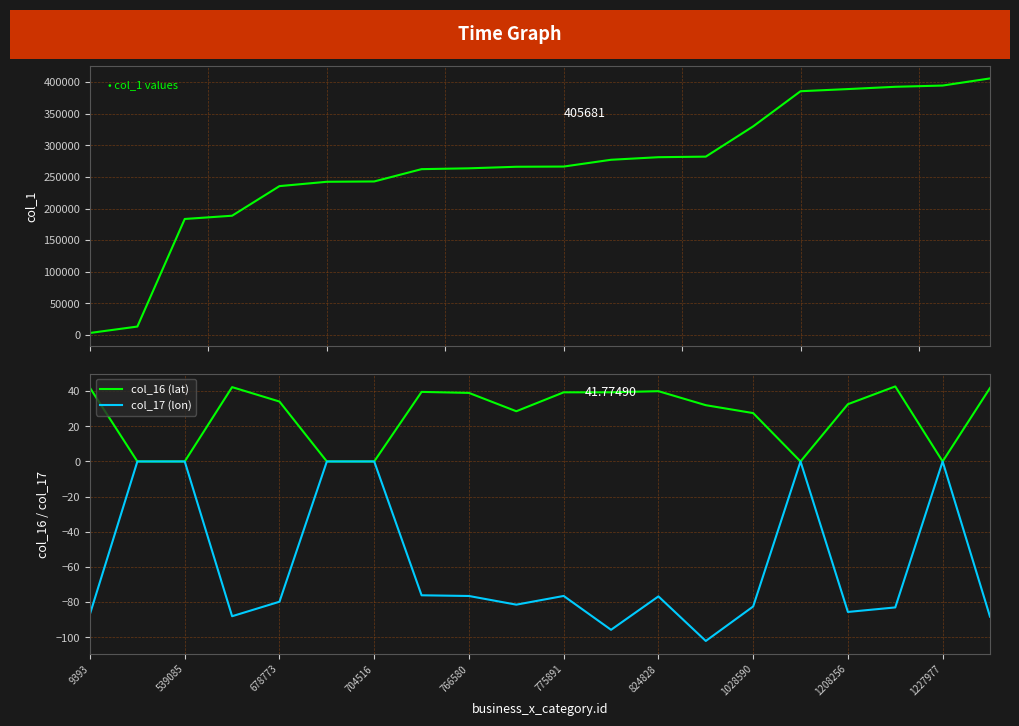

What is the maximum value for col_16 (lat)?

42.7